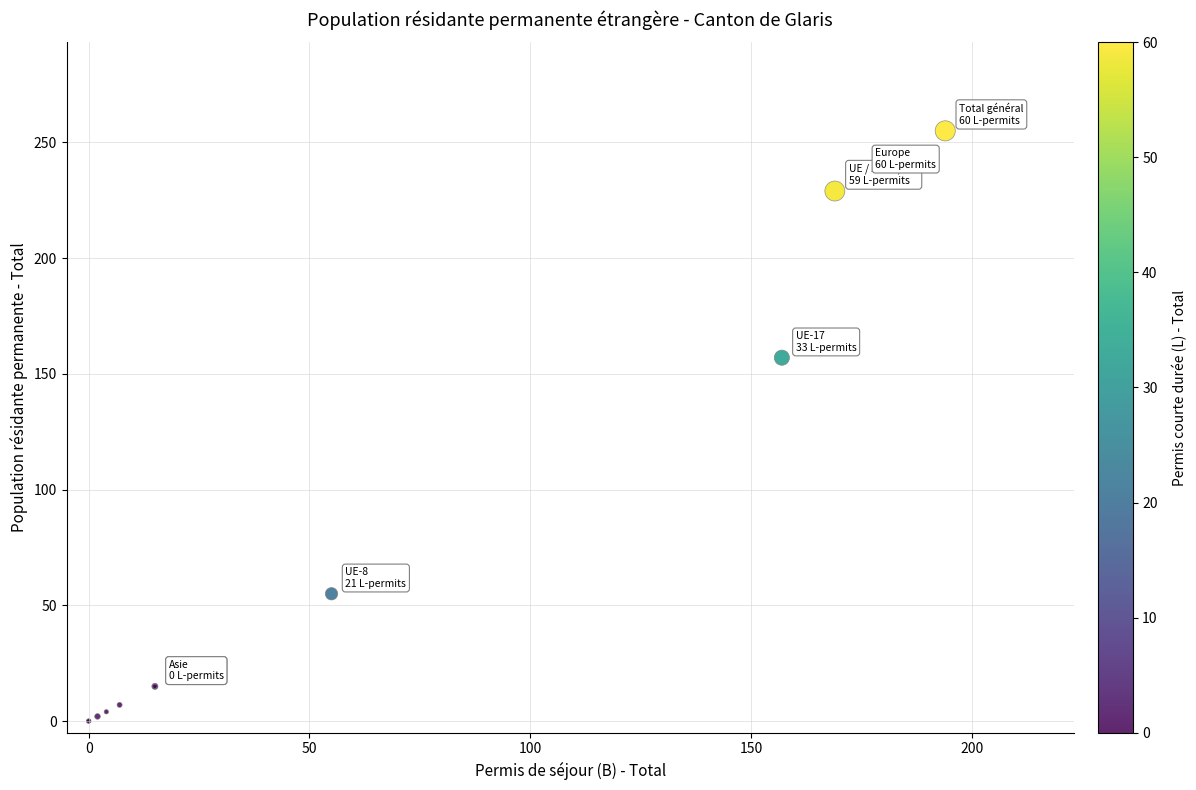

What Y value in the scatter plot is closest to 127?

157